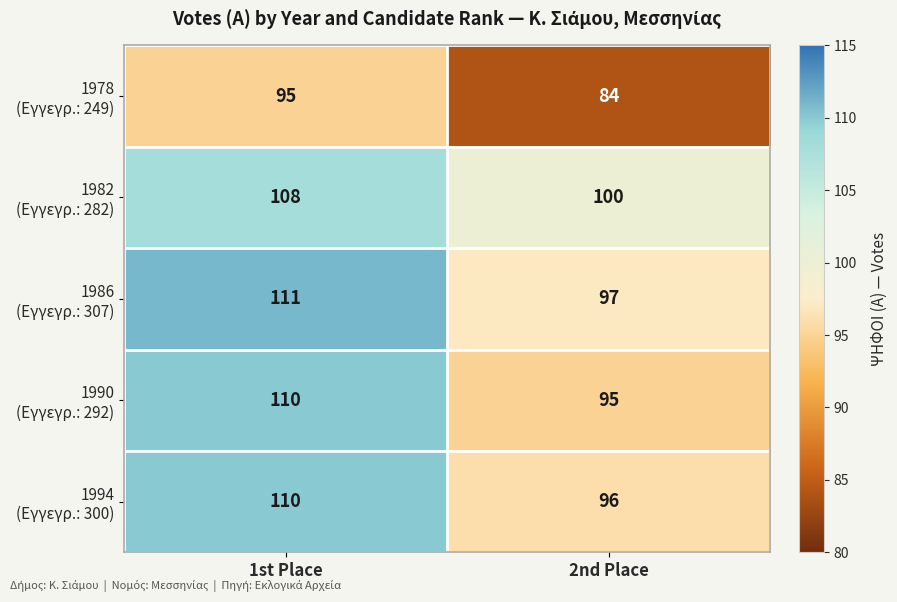

At which category is the sum across all series the highest?

1st Place